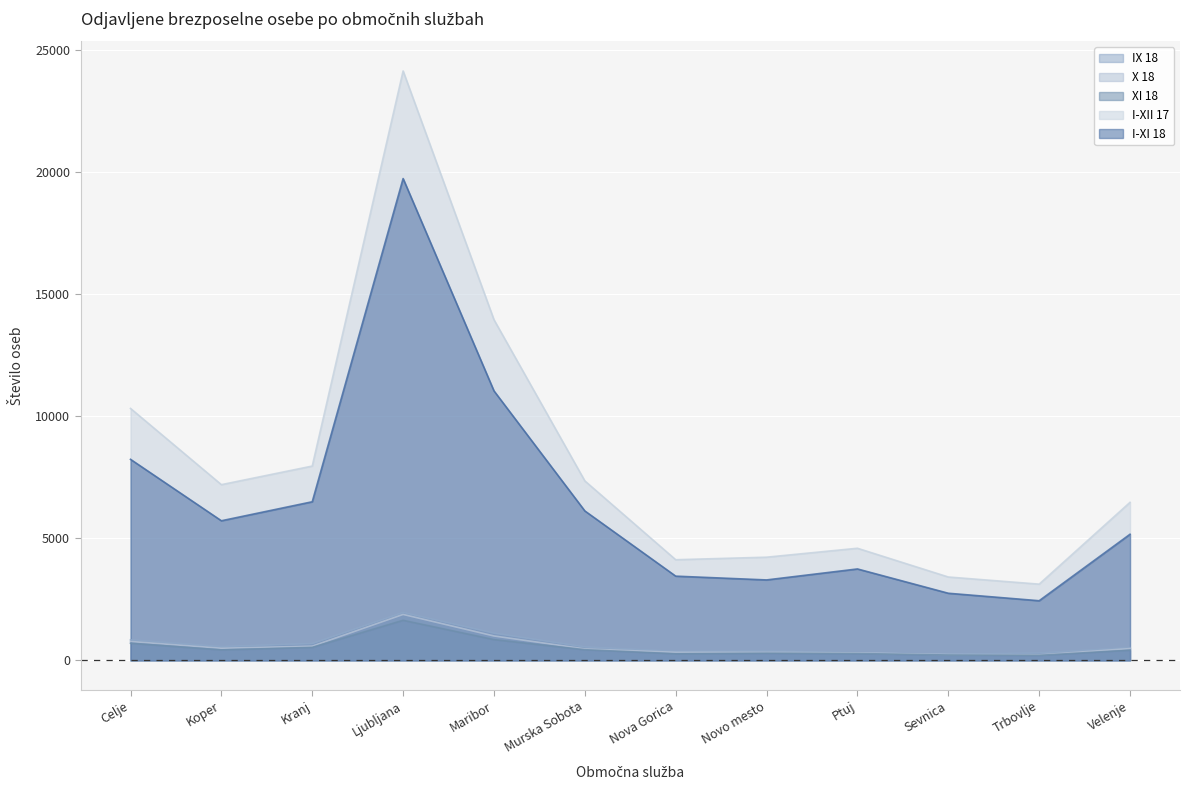

What is the difference between the XI 18 values at Ptuj and Celje?

421